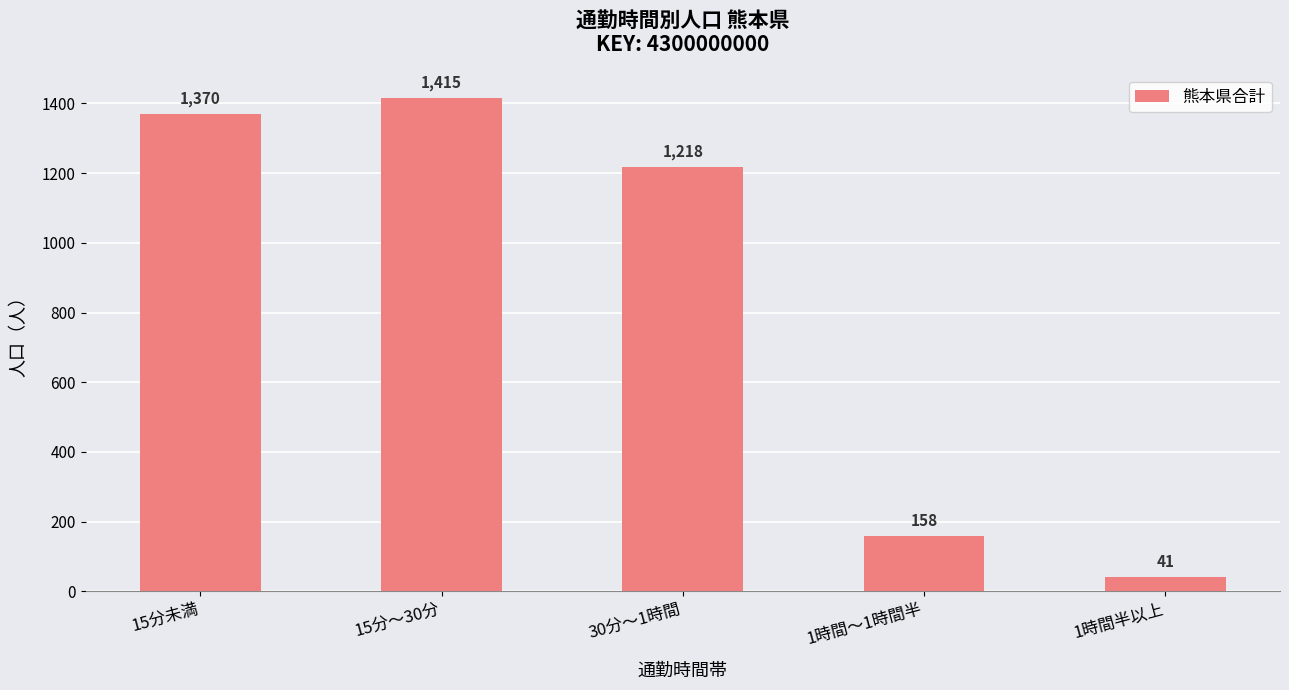

Which label corresponds to the largest value in the chart?

15分～30分